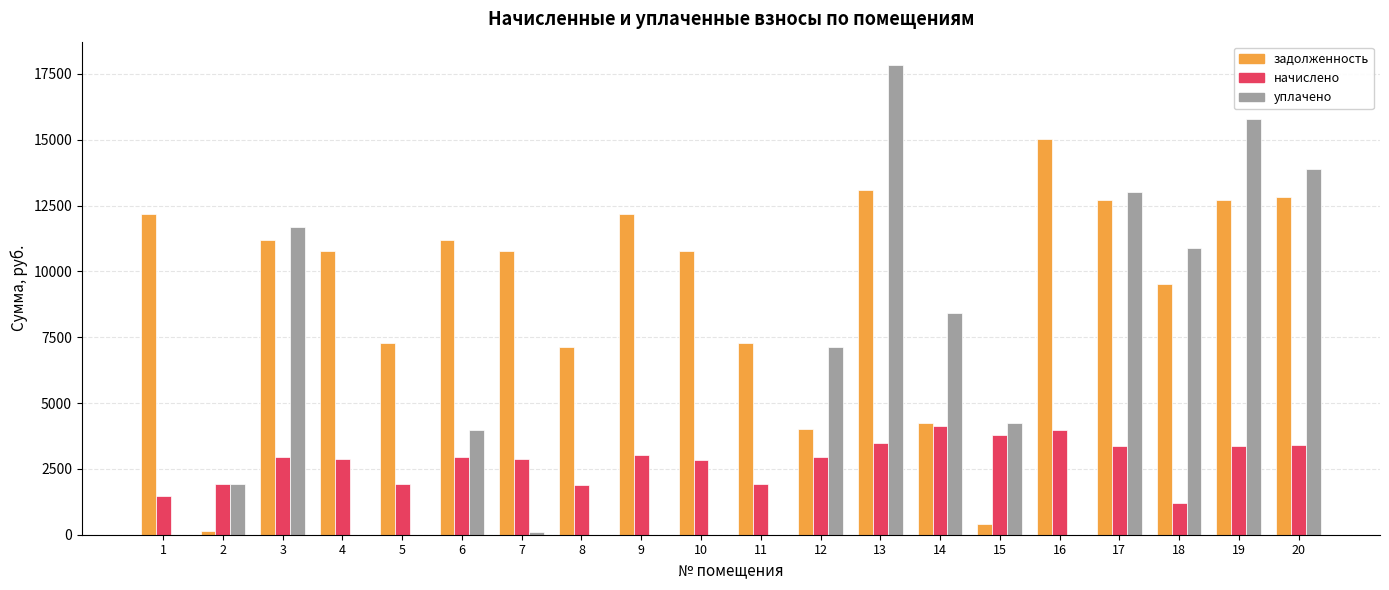

What is the greatest value displayed?

17835.8